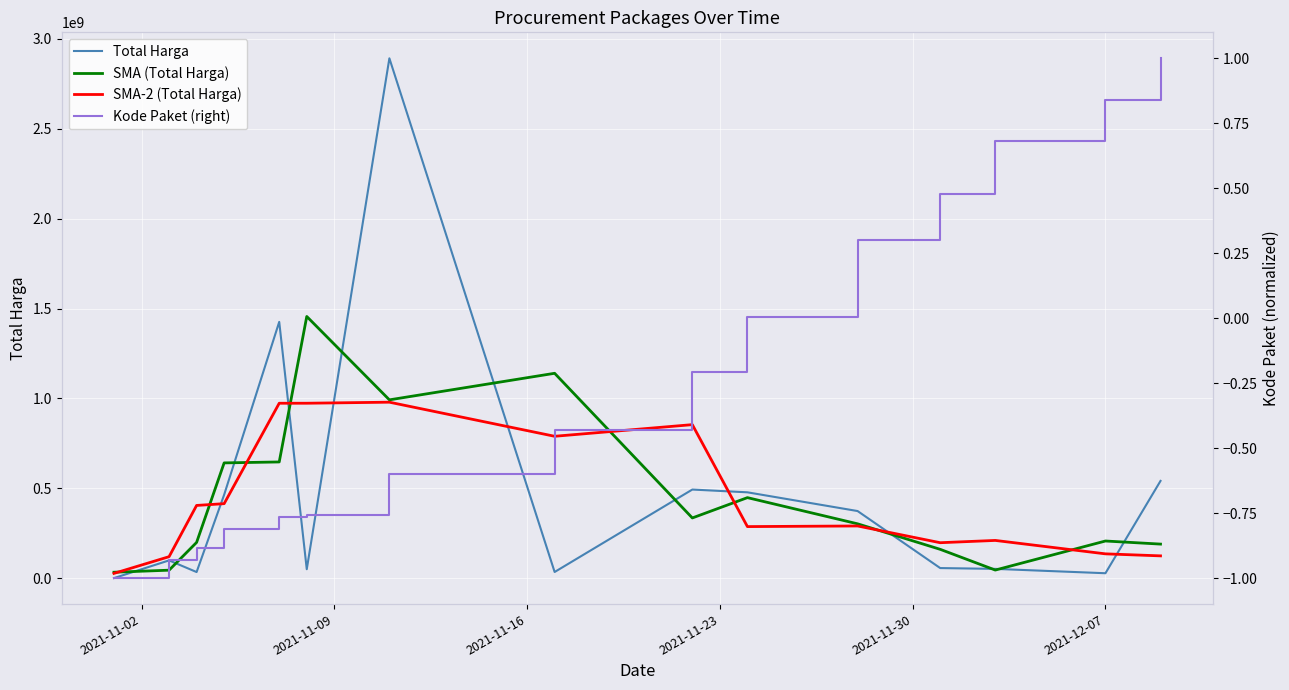

What is the highest value of the SMA (Total Harga) series?

1455906646.7